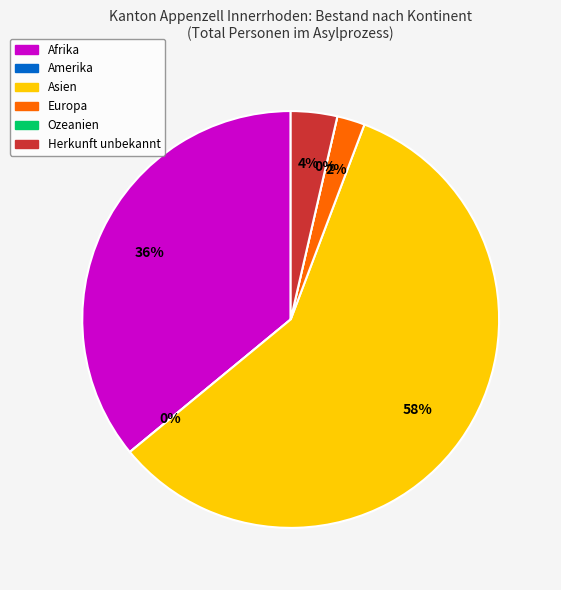

How many slices are in this pie chart?

6